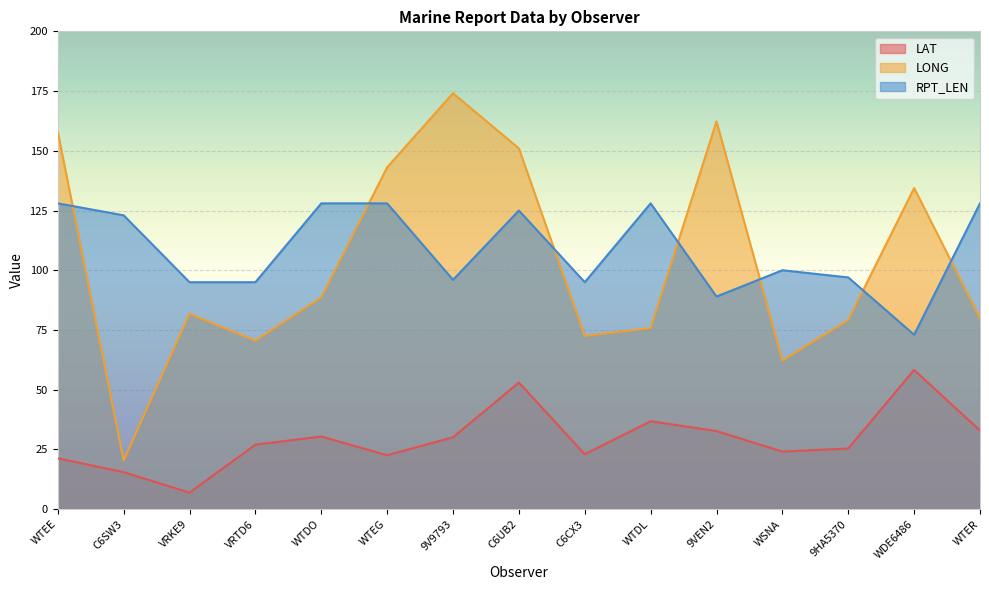

What is the greatest value displayed?

174.1